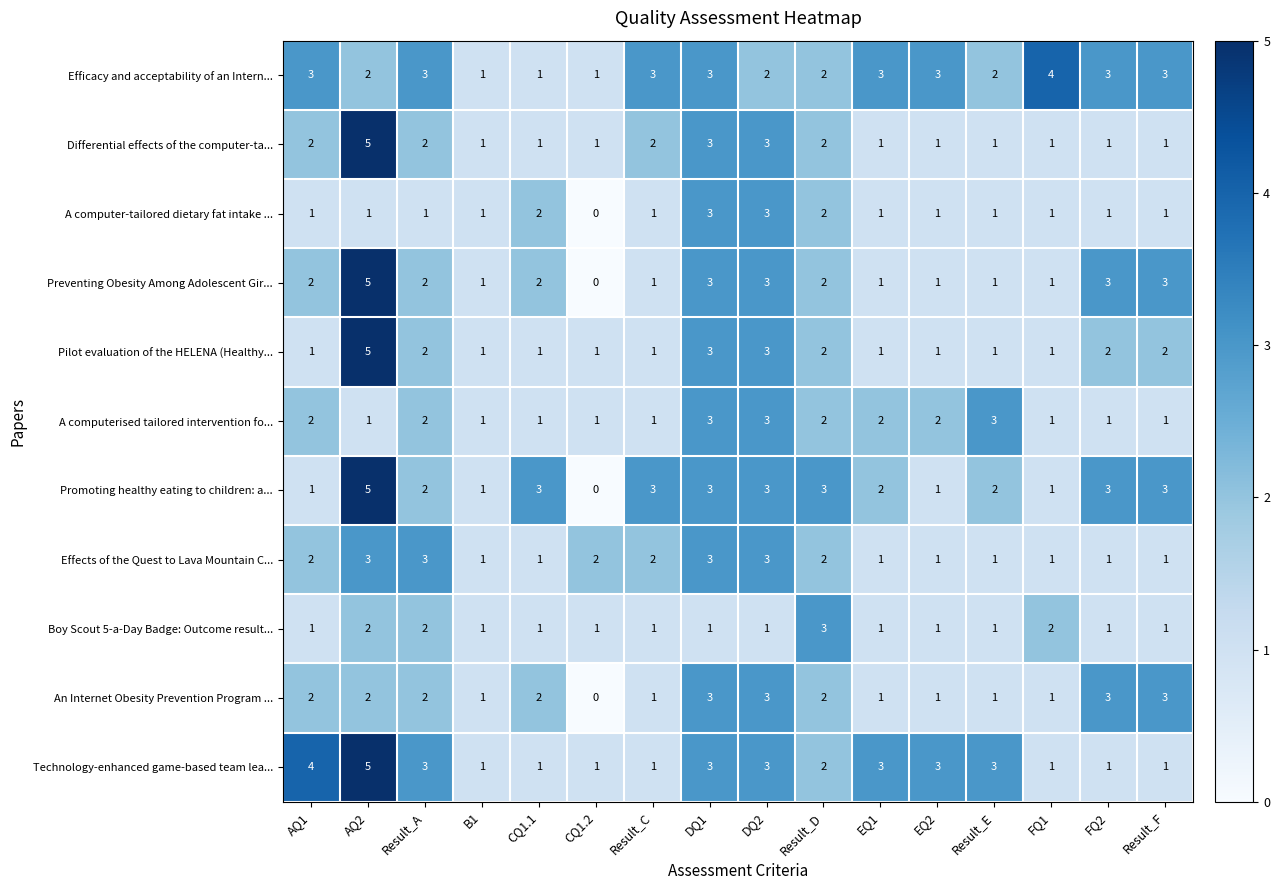

Which category has the highest value across all series?

AQ2